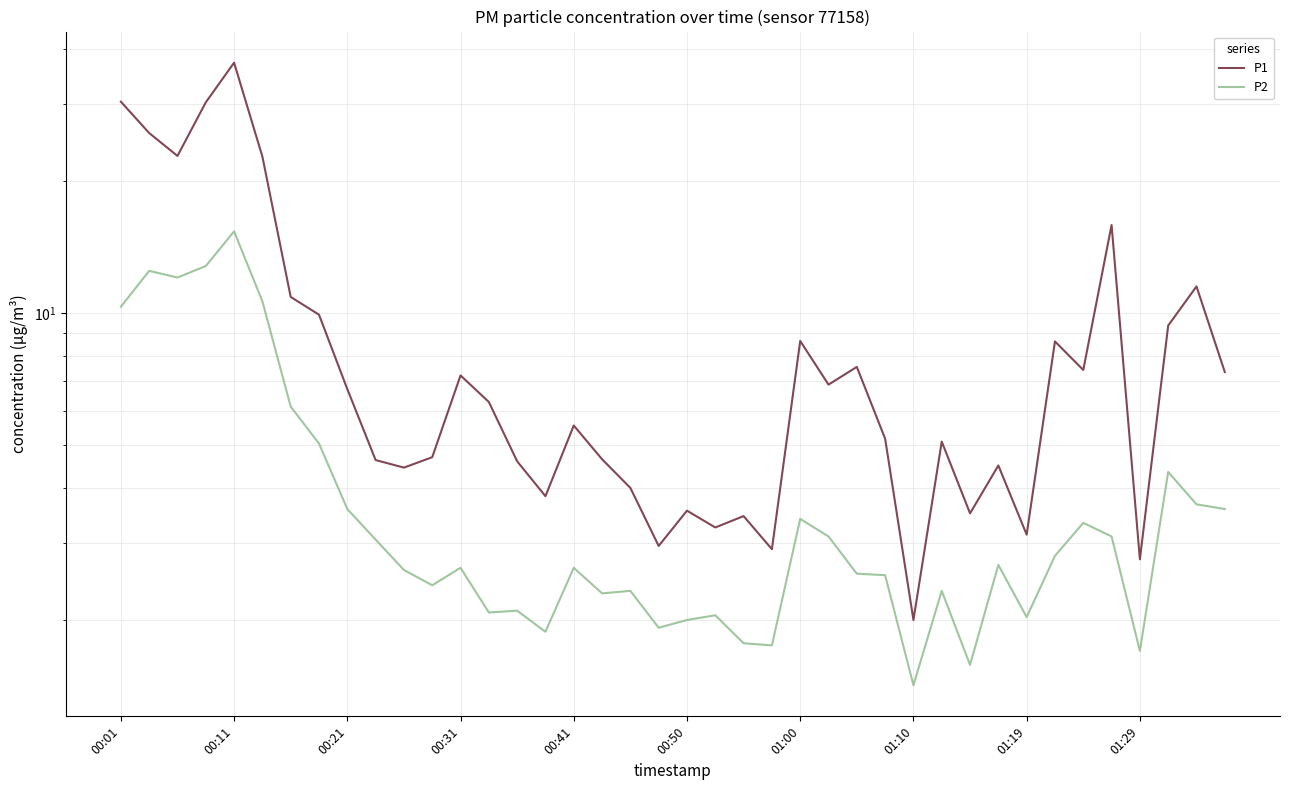

Reading left to right, list all the values displayed in this chart.

P1: 30.4	25.8	22.9	30.3	37.3	22.8	10.9	9.9	6.7	4.6	4.5	4.7	7.2	6.3	4.6	3.8	5.5	4.7	4.0	3.0	3.5	3.2	3.5	2.9	8.7	6.9	7.5	5.2	2.0	5.1	3.5	4.5	3.1	8.6	7.4	15.9	2.8	9.4	11.5	7.3
P2: 10.3	12.5	12.1	12.8	15.4	10.7	6.1	5.0	3.6	3.0	2.6	2.4	2.6	2.1	2.1	1.9	2.6	2.3	2.3	1.9	2.0	2.0	1.8	1.8	3.4	3.1	2.5	2.5	1.4	2.3	1.6	2.7	2.0	2.8	3.3	3.1	1.7	4.3	3.7	3.6